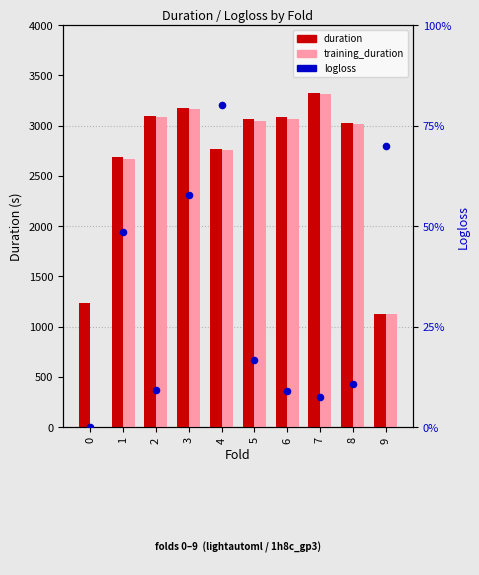

Is the value of training_duration at 8 greater than the value of duration at 9?

Yes